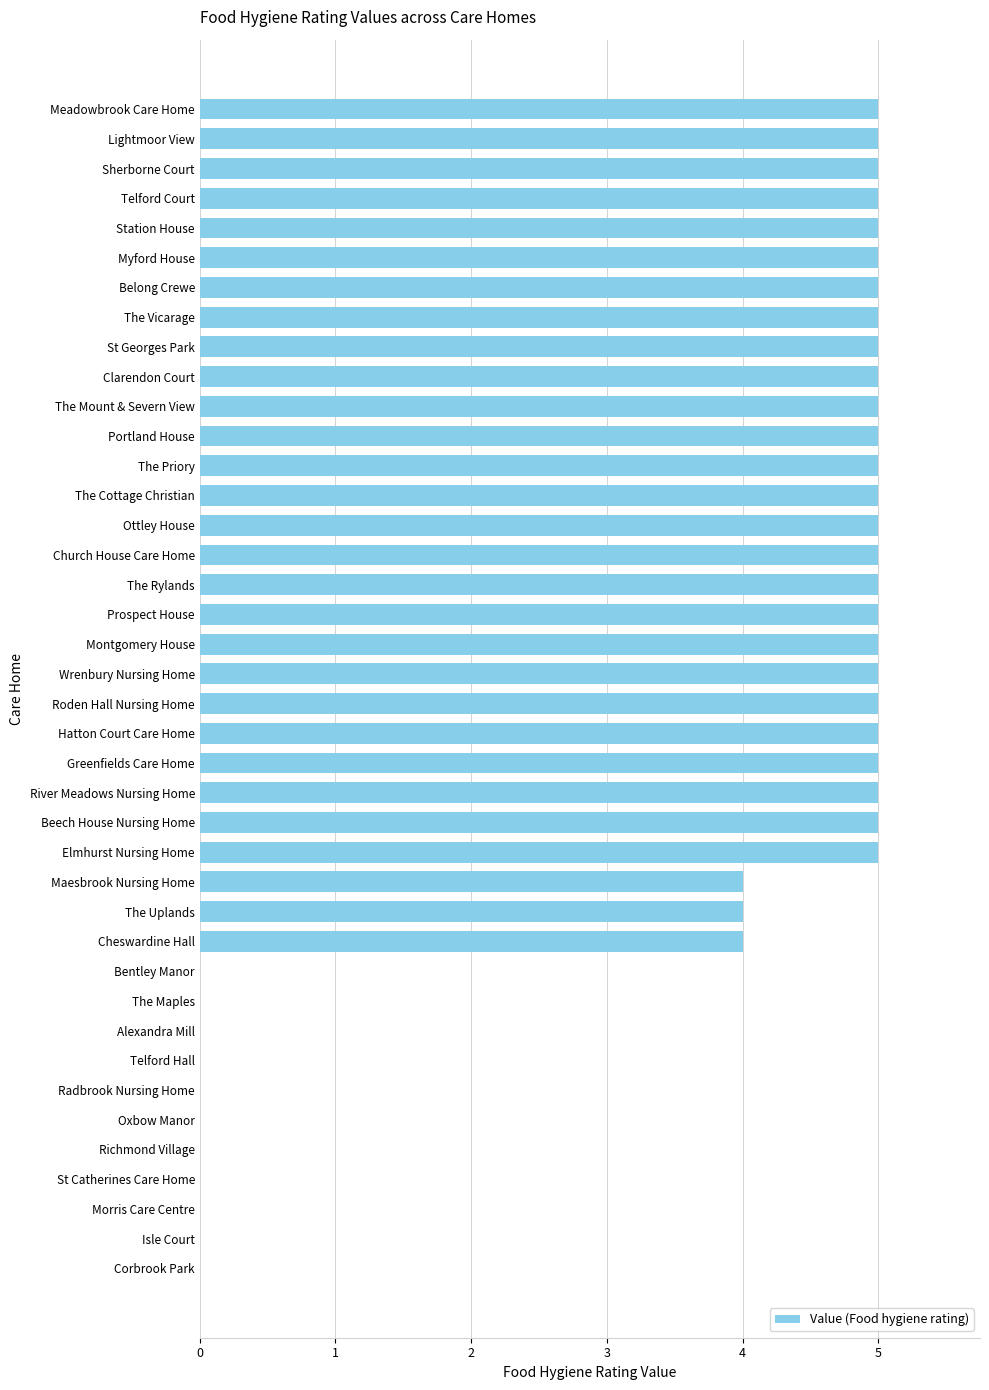

The chart shows a value of 0 at Telford Hall. True or false?

True